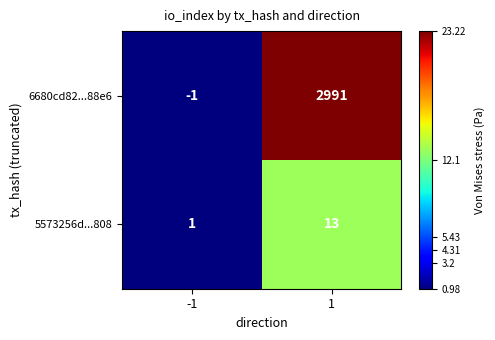

The 5573256d...808 series shows 5 at 1. True or false?

False